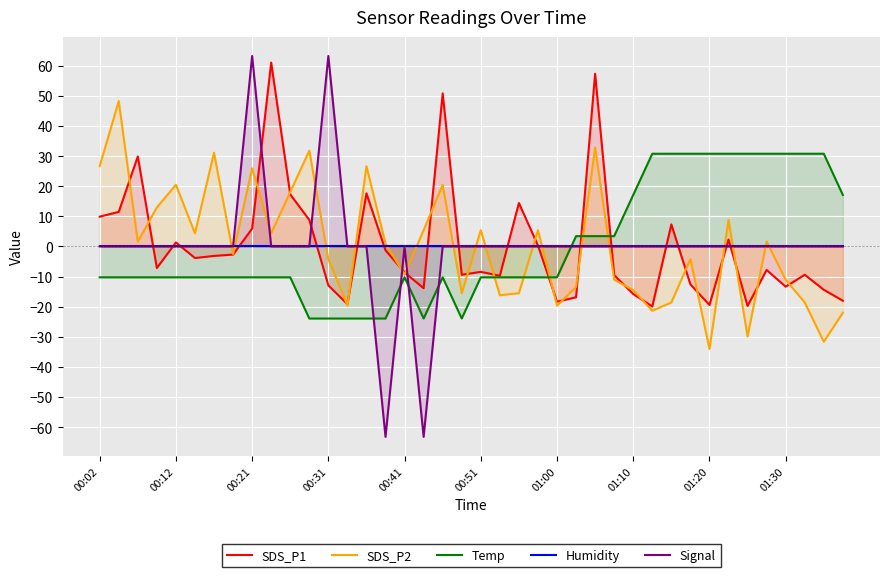

True or false: Temp has a value of -10.3 at 00:41.

True